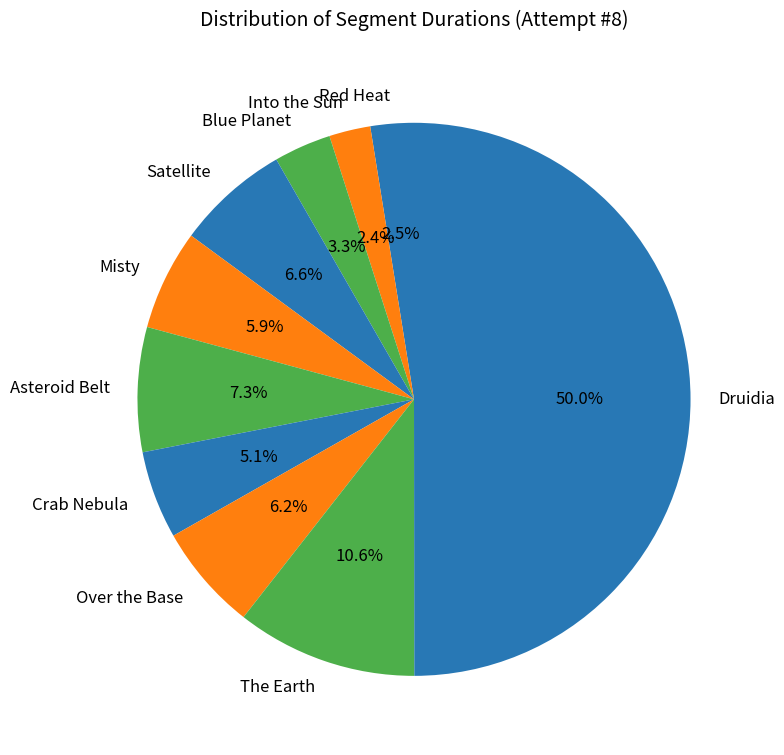

Which slice is the largest?

Druidia